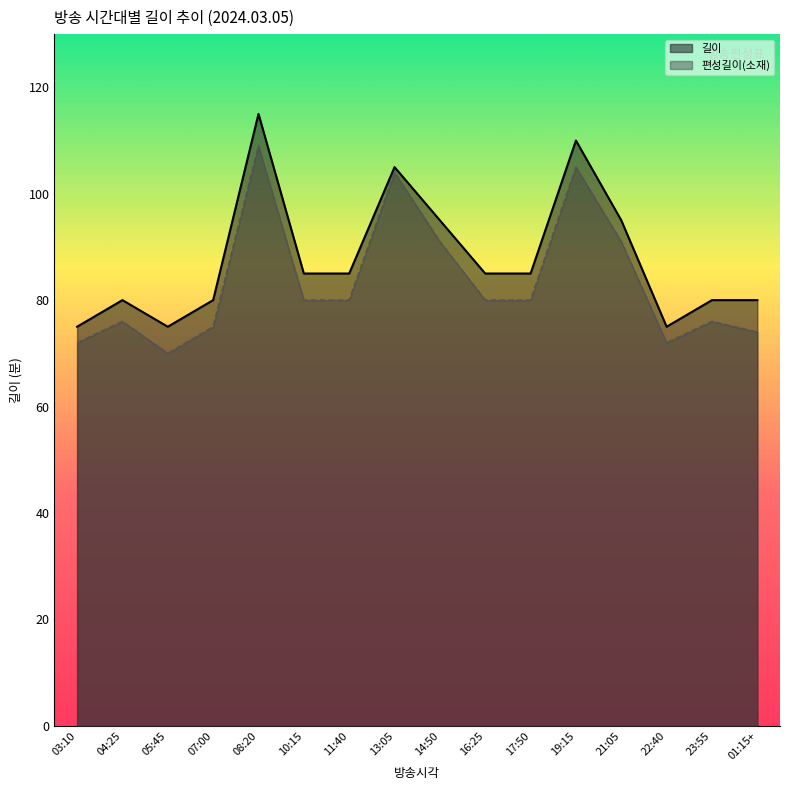

Which series has the widest spread of values?

길이